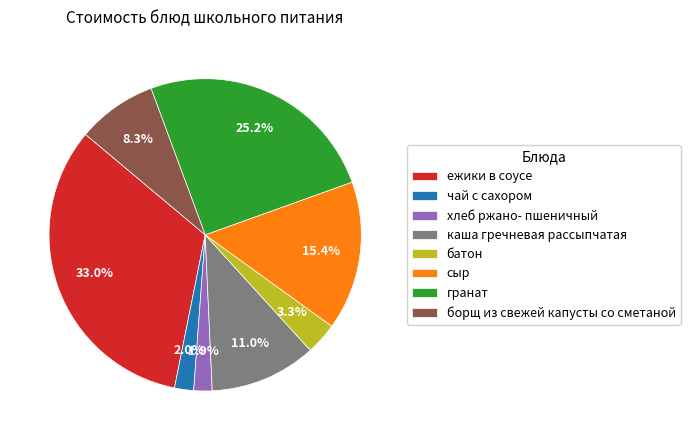

What is the ratio of the value at гранат to the value at батон?

7.6